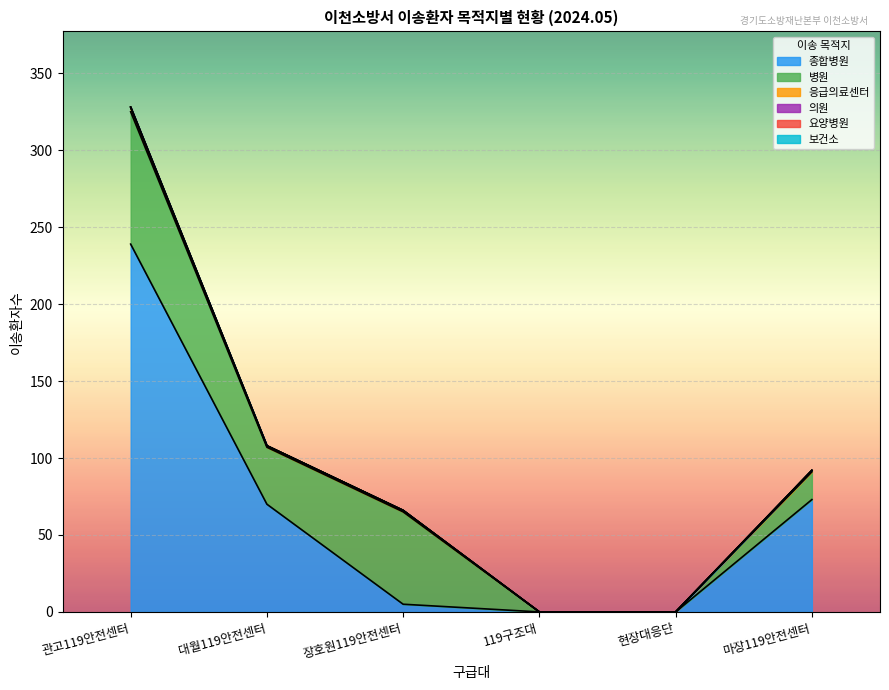

What is the label of the 3rd point from the right?

119구조대